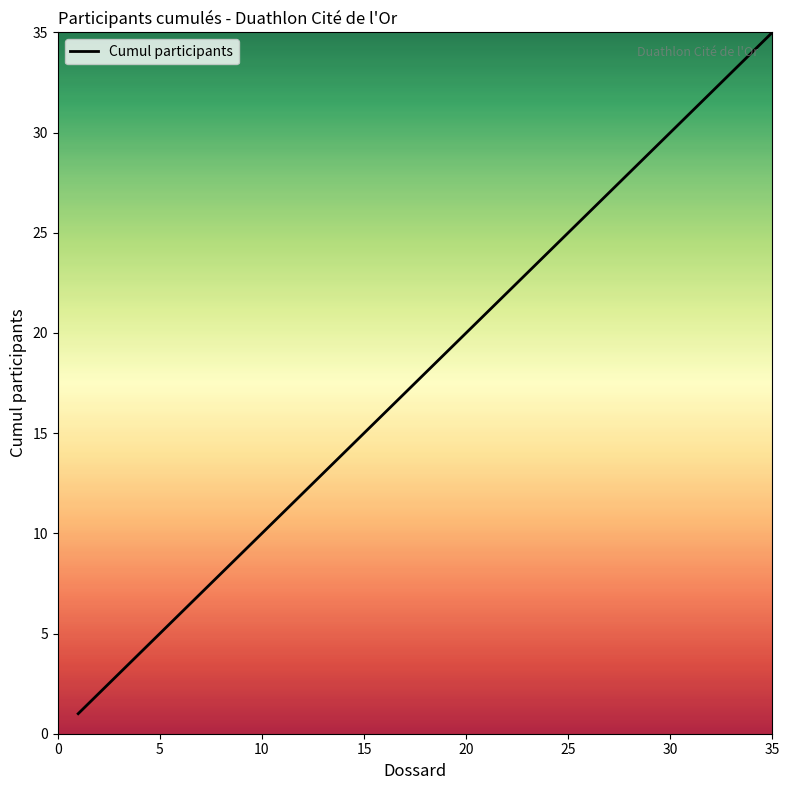

What is the greatest value displayed?

35